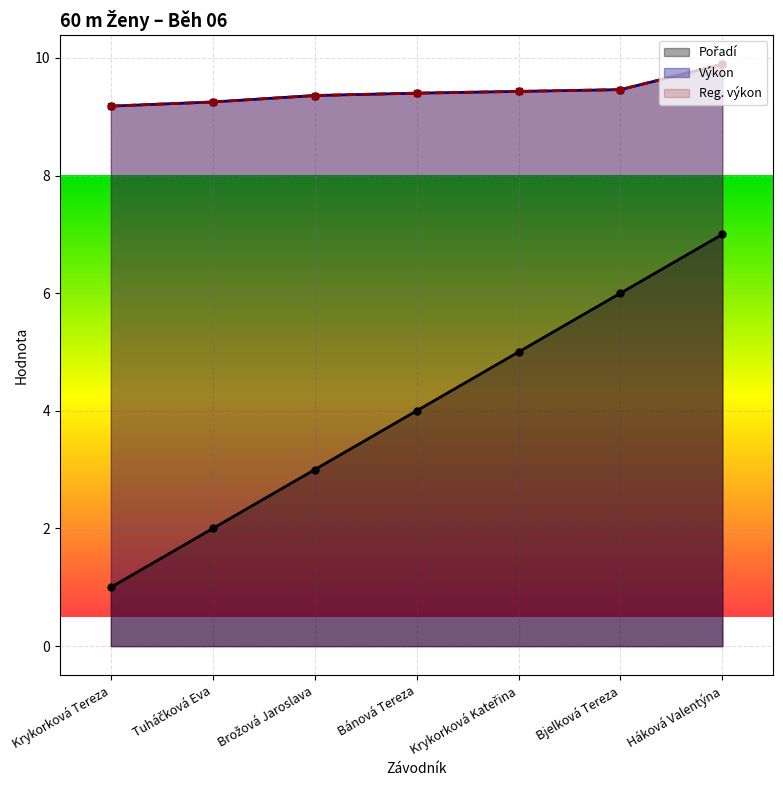

What position from the left is Krykorková Kateřina?

5